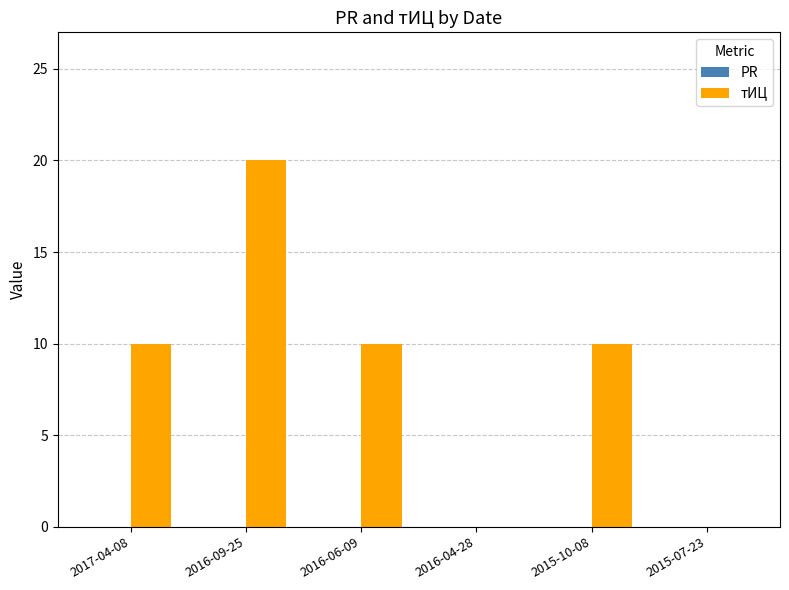

What is the sum of the values at 2017-04-08 and 2016-06-09?

20